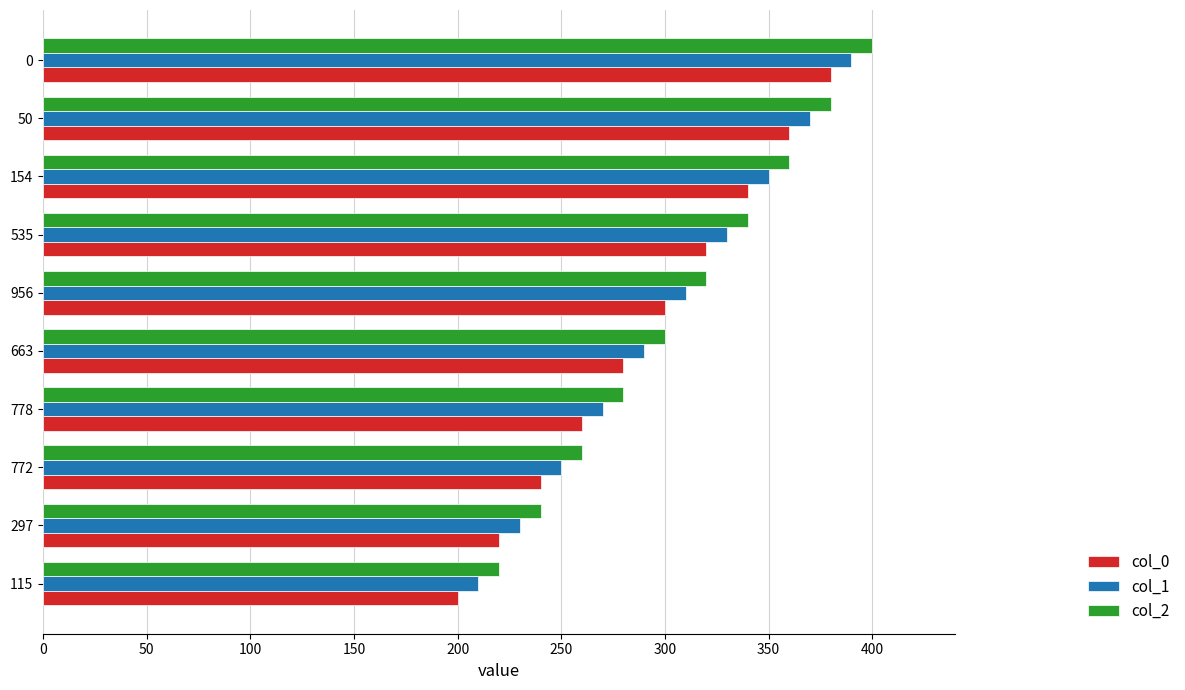

What is the difference between the highest and lowest values at 0?

20